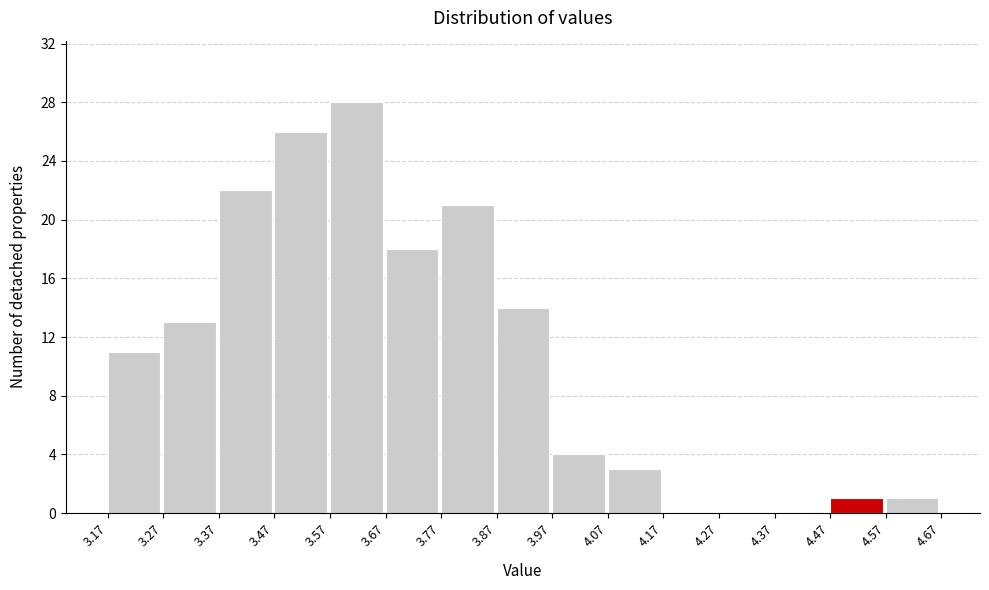

Reading left to right, transcribe this chart: for each bar, give the range it covers on the x-axis and its height. The values are not printed on the chart, so give them approximately, as read against the axis.

3.17 to 3.27: 11
3.27 to 3.37: 13
3.37 to 3.47: 22
3.47 to 3.57: 26
3.57 to 3.67: 28
3.67 to 3.77: 18
3.77 to 3.87: 21
3.87 to 3.97: 14
3.97 to 4.07: 4
4.07 to 4.17: 3
4.17 to 4.27: 0
4.27 to 4.37: 0
4.37 to 4.47: 0
4.47 to 4.57: 1
4.57 to 4.67: 1